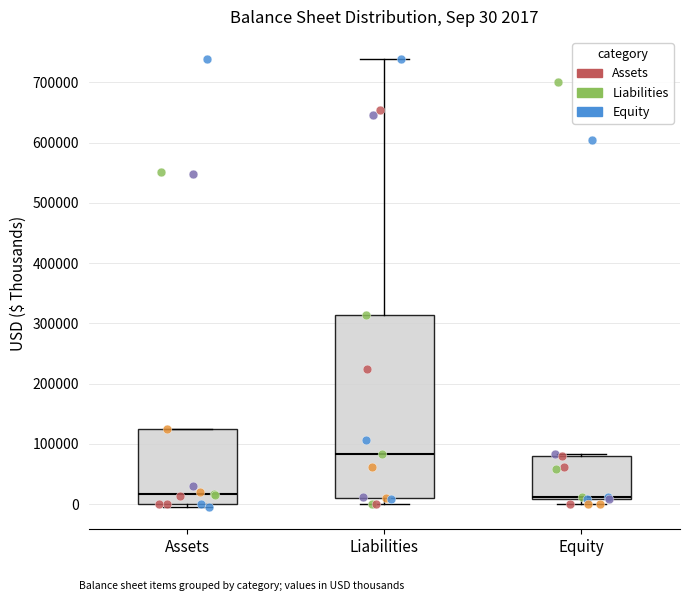

Which box's median line is the highest?

Liabilities